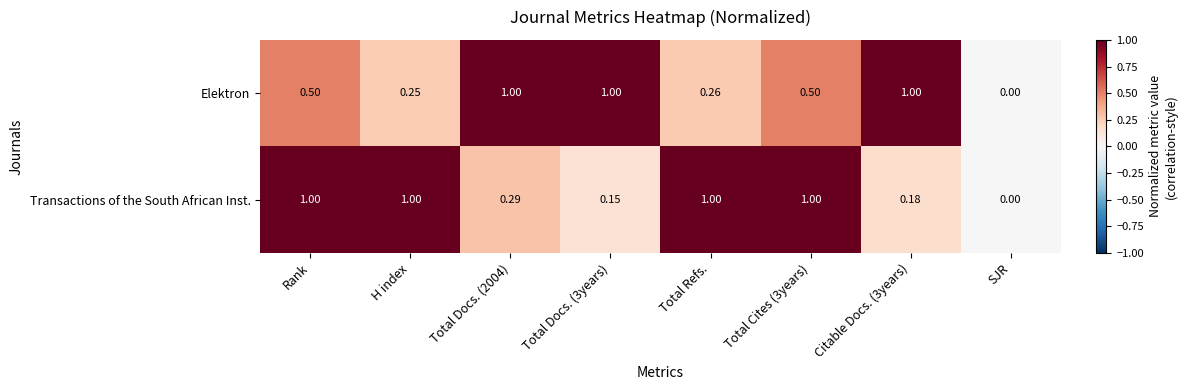

What is the difference between the highest and lowest values at Rank?

0.5